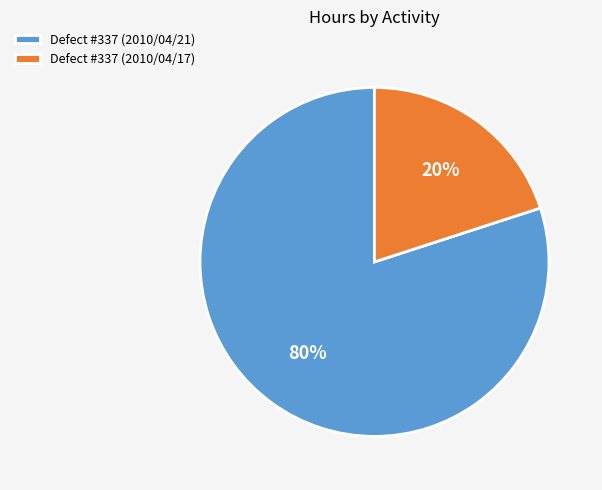

True or false: Defect #337 (2010/04/21) accounts for 91% of the total.

False